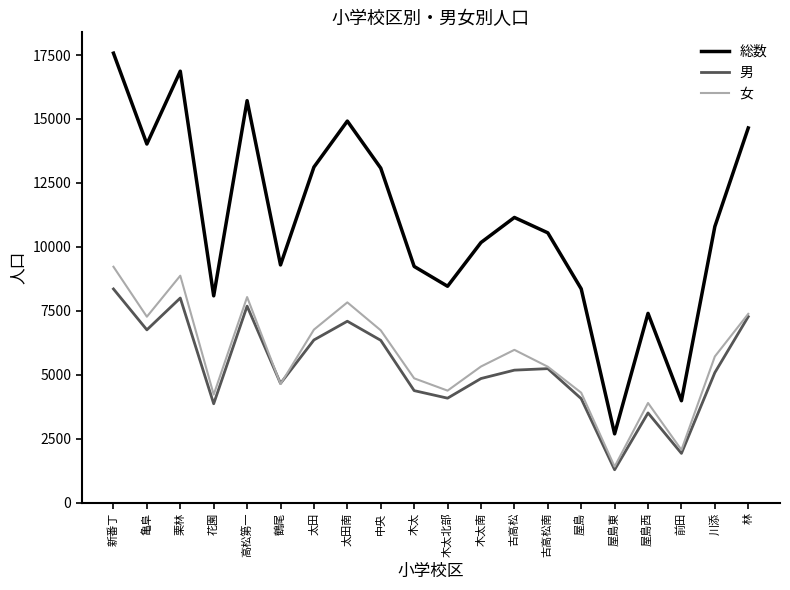

Which series has the widest spread of values?

総数